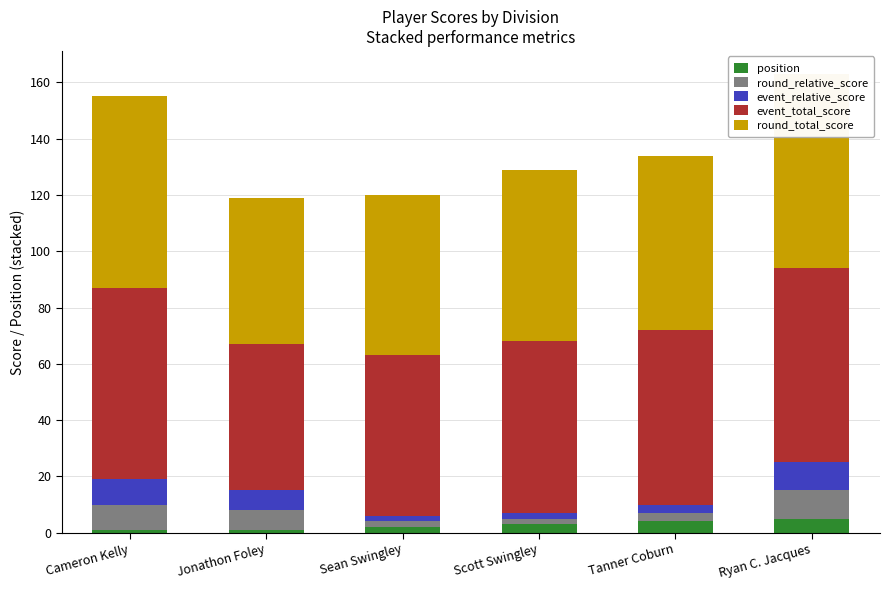

What is the total value across all series at Jonathon Foley?

119